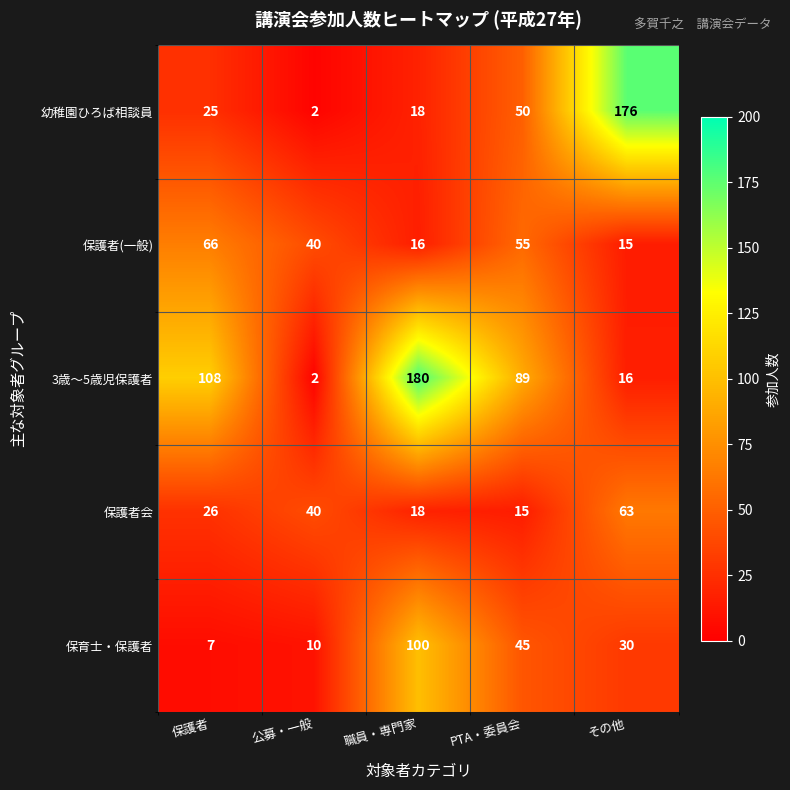

True or false: 保育士・保護者 has a value of 45 at PTA・委員会.

True